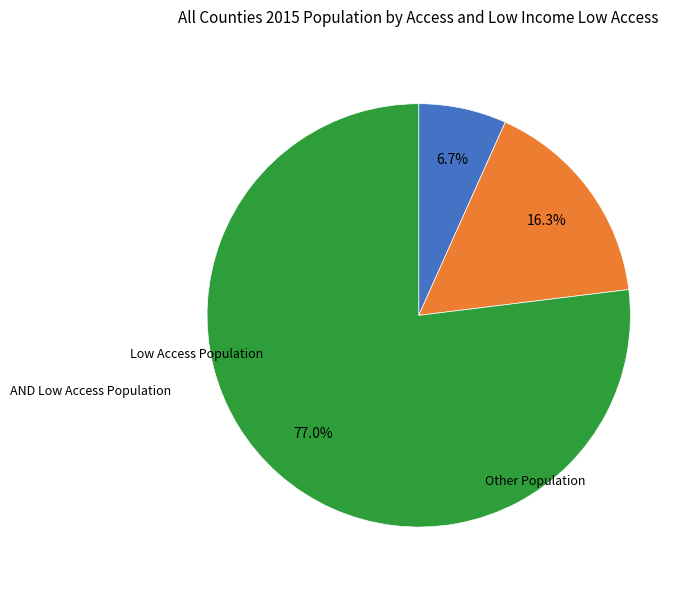

How many slices are in this pie chart?

3